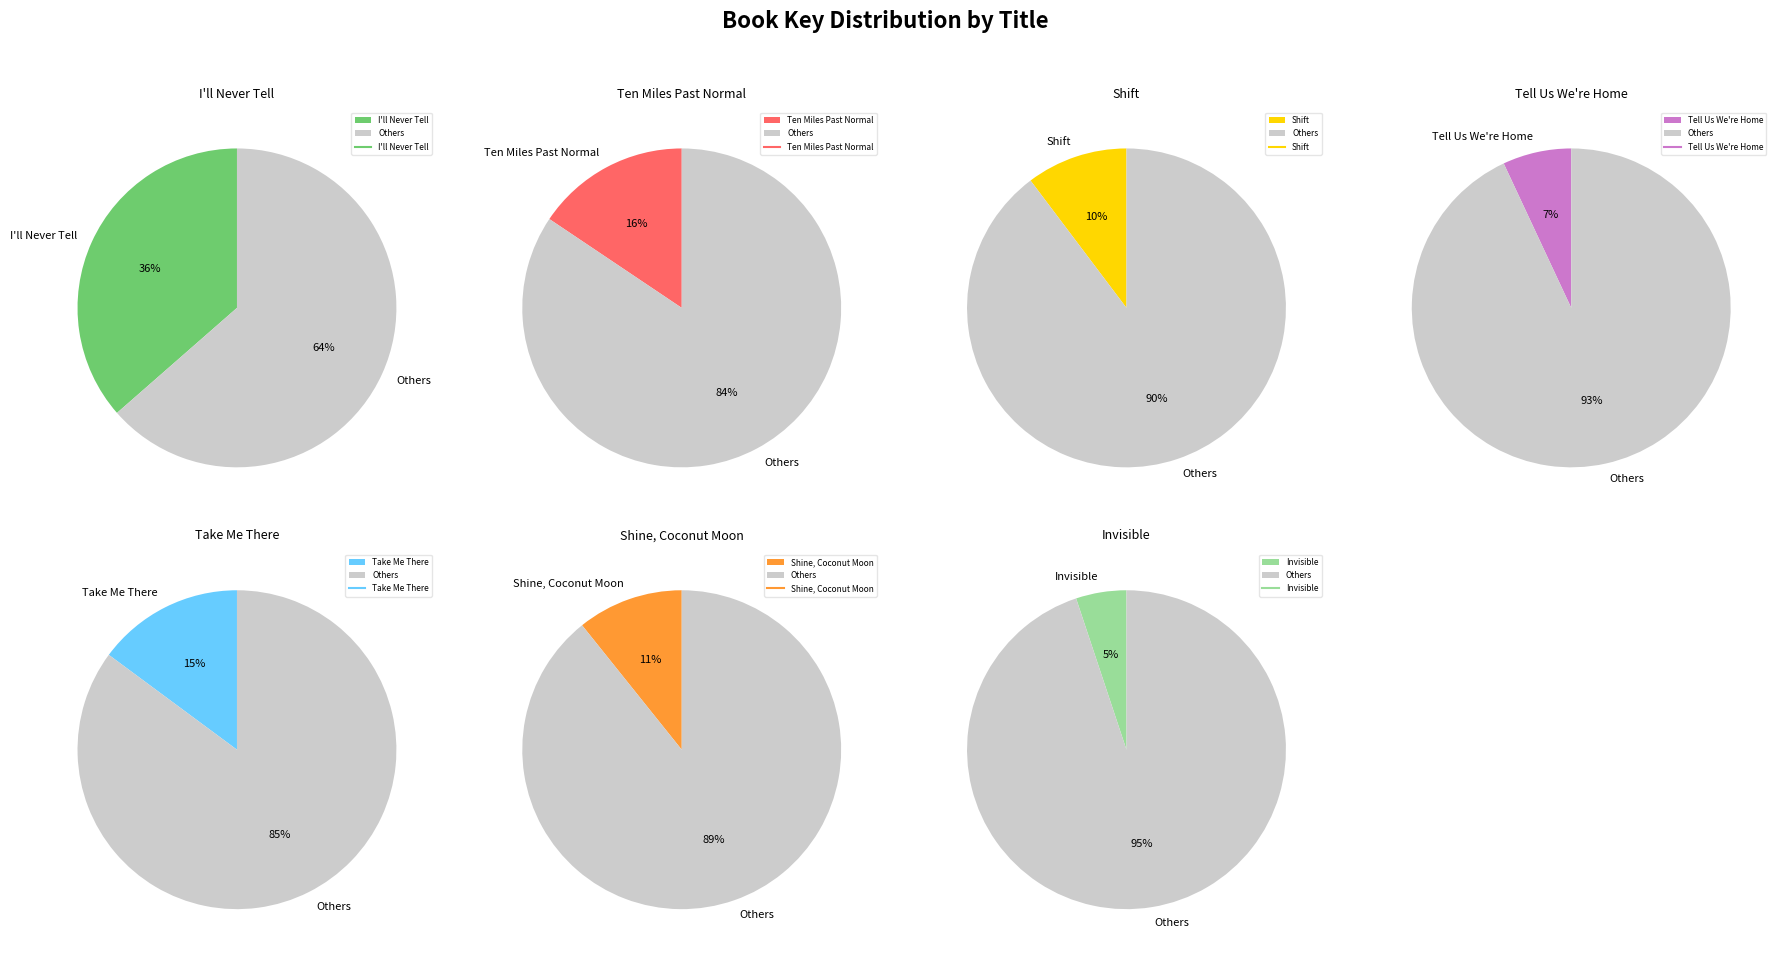

What percentage do Shine, Coconut Moon and Ten Miles Past Normal together represent?

26.3%